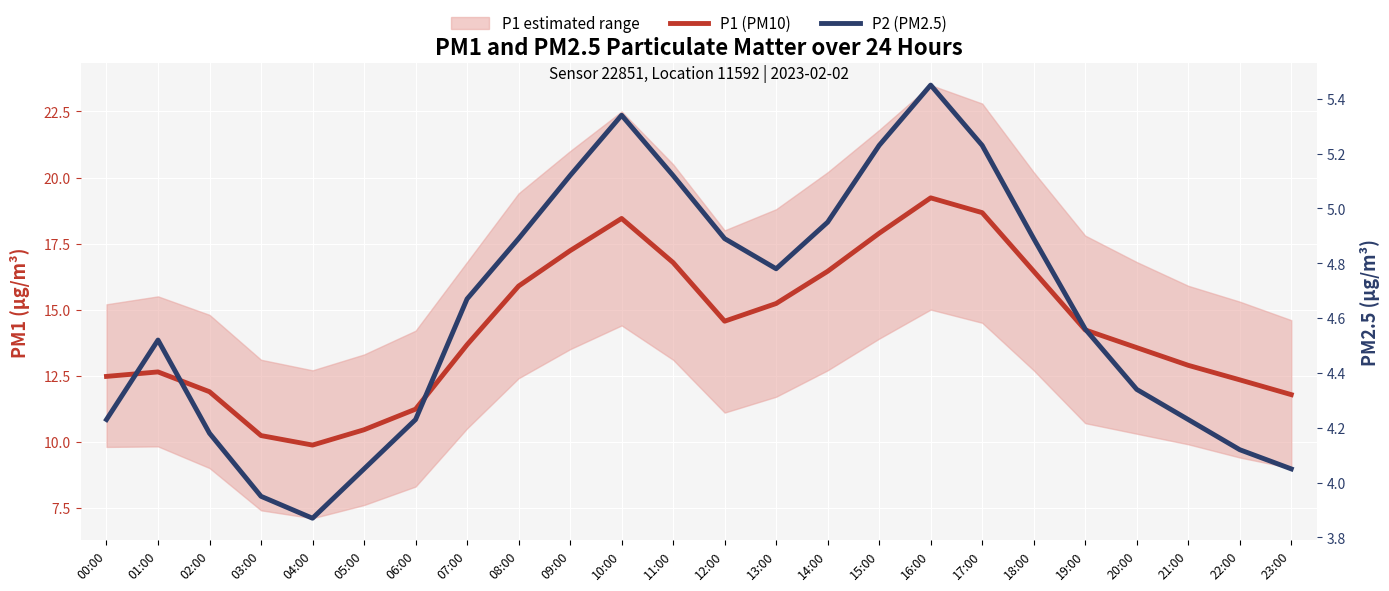

True or false: P1 (PM10) has more than 1 interior local peaks.

True